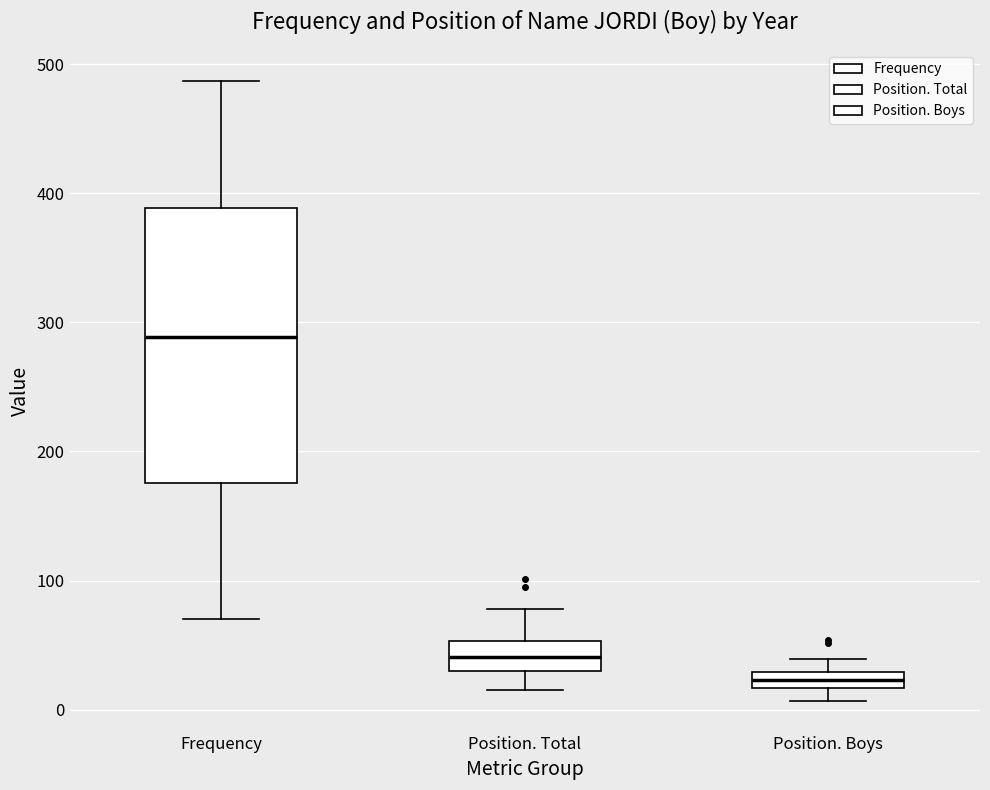

Which box's median line is the lowest?

Position. Boys